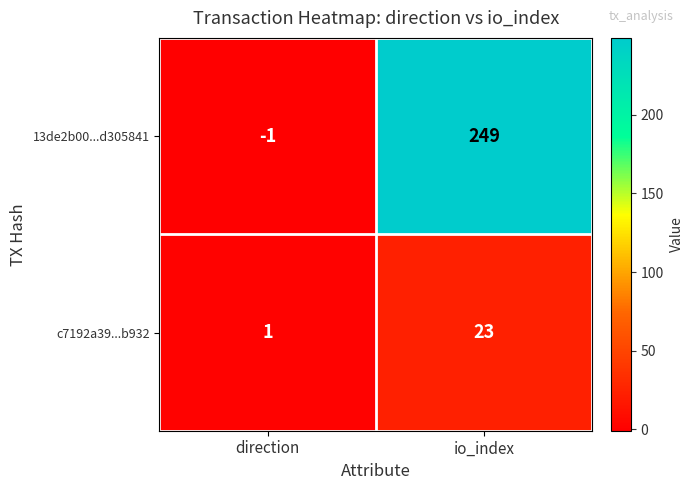

At which label is 13de2b00...d305841 closest to 124?

direction